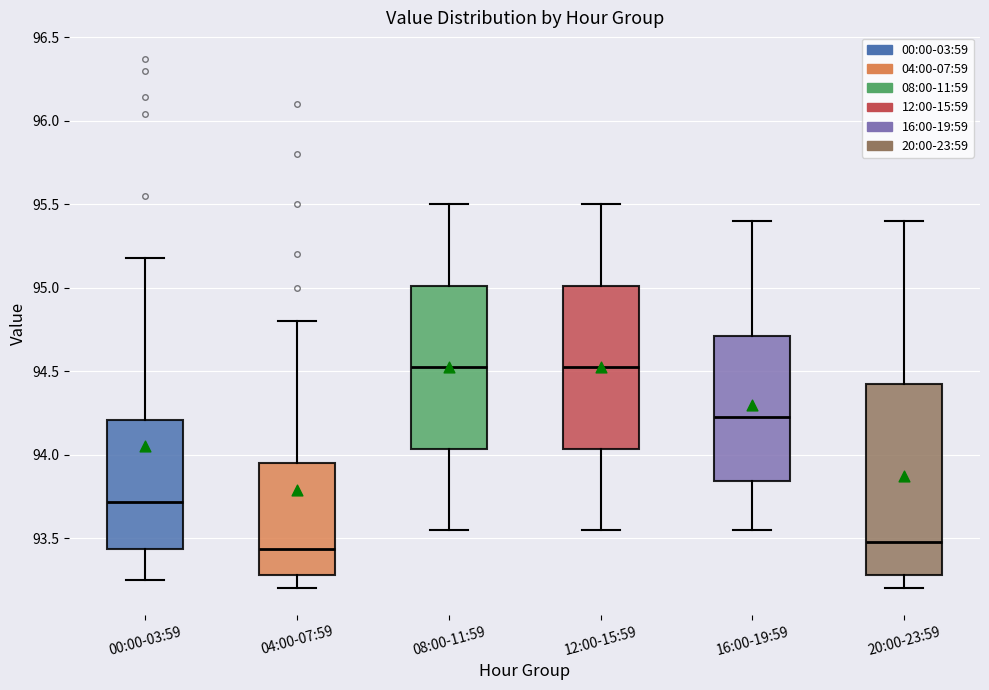

Which box is the tallest, from its lower edge to its upper edge?

20:00-23:59